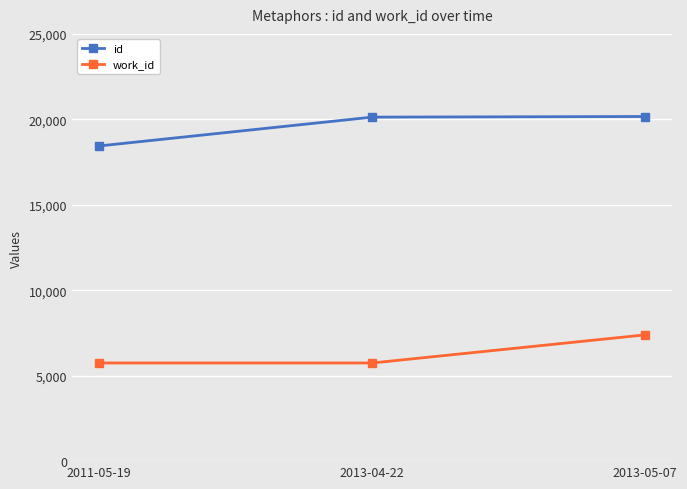

At which label is id closest to 19304?

2013-04-22